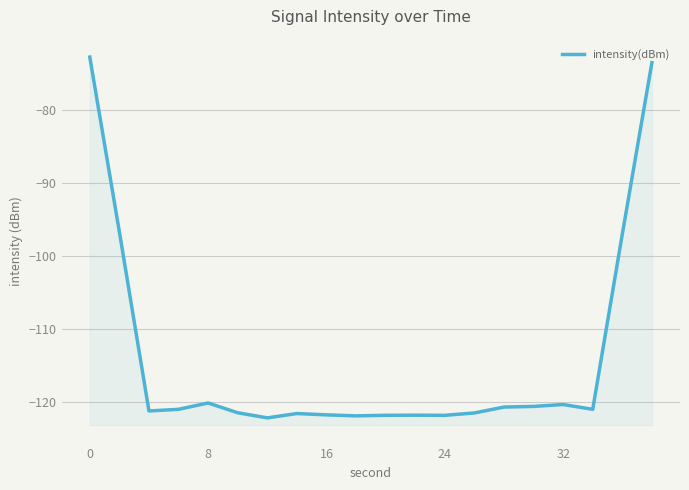

Between 17 and 14, which is larger?

14